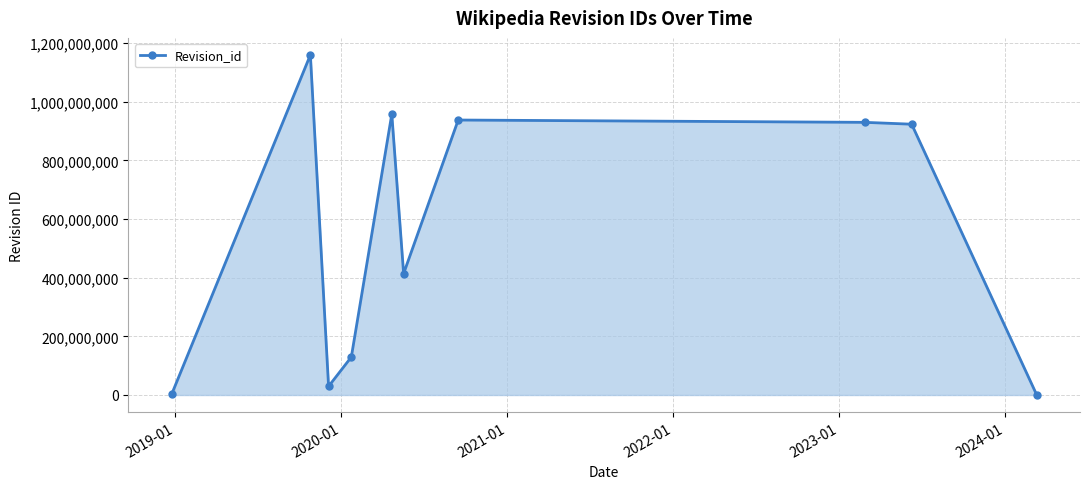

What is the maximum value shown in the chart?

1159340237